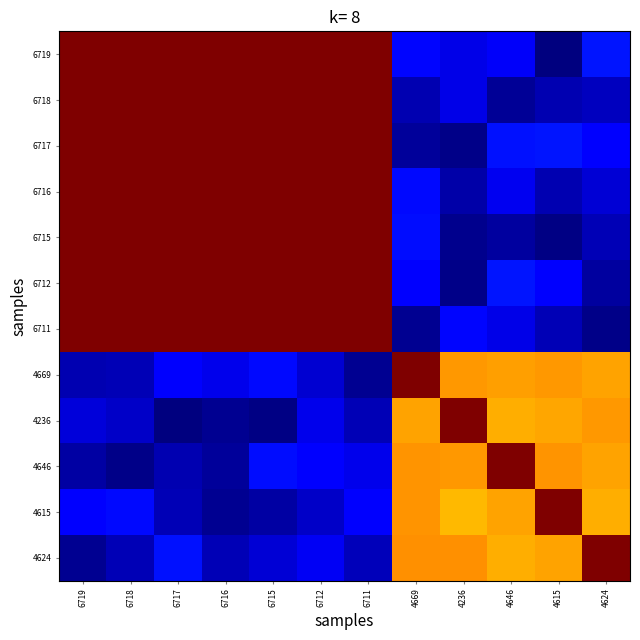

Reading left to right, extract all data points from this chart.

6719: 6719=1.0	6718=1.0	6717=1.0	6716=1.0	6715=1.0	6712=1.0	6711=1.0	4669=0.1	4236=0.1	4646=0.1	4615=0.0	4624=0.1
6718: 6719=1.0	6718=1.0	6717=1.0	6716=1.0	6715=1.0	6712=1.0	6711=1.0	4669=0.0	4236=0.1	4646=0.0	4615=0.0	4624=0.1
6717: 6719=1.0	6718=1.0	6717=1.0	6716=1.0	6715=1.0	6712=1.0	6711=1.0	4669=0.0	4236=0.0	4646=0.1	4615=0.1	4624=0.1
6716: 6719=1.0	6718=1.0	6717=1.0	6716=1.0	6715=1.0	6712=1.0	6711=1.0	4669=0.1	4236=0.0	4646=0.1	4615=0.0	4624=0.1
6715: 6719=1.0	6718=1.0	6717=1.0	6716=1.0	6715=1.0	6712=1.0	6711=1.0	4669=0.1	4236=0.0	4646=0.0	4615=0.0	4624=0.0
6712: 6719=1.0	6718=1.0	6717=1.0	6716=1.0	6715=1.0	6712=1.0	6711=1.0	4669=0.1	4236=0.0	4646=0.1	4615=0.1	4624=0.0
6711: 6719=1.0	6718=1.0	6717=1.0	6716=1.0	6715=1.0	6712=1.0	6711=1.0	4669=0.0	4236=0.1	4646=0.1	4615=0.0	4624=0.0
4669: 6719=0.0	6718=0.0	6717=0.1	6716=0.1	6715=0.1	6712=0.1	6711=0.0	4669=1.0	4236=0.7	4646=0.7	4615=0.7	4624=0.7
4236: 6719=0.1	6718=0.1	6717=0.0	6716=0.0	6715=0.0	6712=0.1	6711=0.0	4669=0.7	4236=1.0	4646=0.7	4615=0.7	4624=0.7
4646: 6719=0.0	6718=0.0	6717=0.0	6716=0.0	6715=0.1	6712=0.1	6711=0.1	4669=0.8	4236=0.7	4646=1.0	4615=0.8	4624=0.7
4615: 6719=0.1	6718=0.1	6717=0.0	6716=0.0	6715=0.0	6712=0.1	6711=0.1	4669=0.8	4236=0.7	4646=0.7	4615=1.0	4624=0.7
4624: 6719=0.0	6718=0.1	6717=0.1	6716=0.0	6715=0.1	6712=0.1	6711=0.1	4669=0.8	4236=0.8	4646=0.7	4615=0.7	4624=1.0